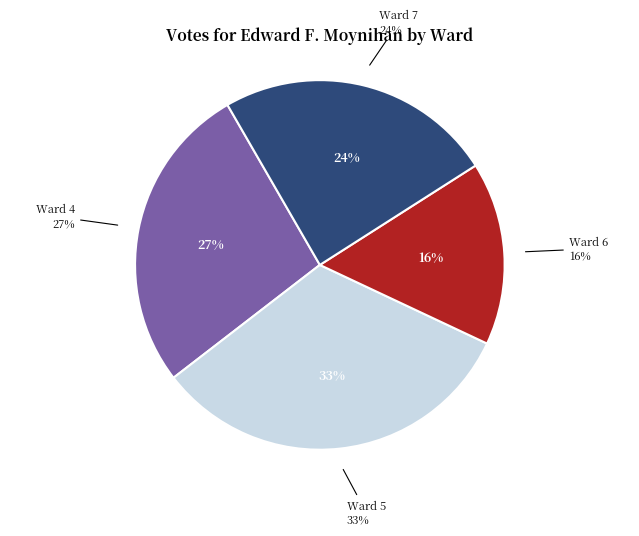

Which slice is the smallest?

Ward 6